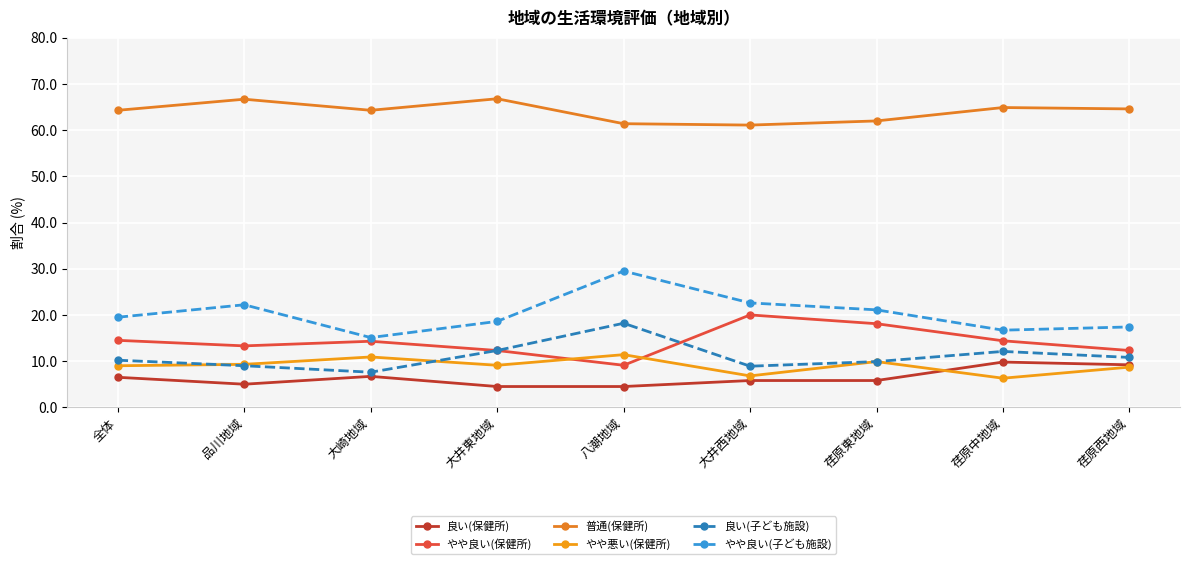

What is the difference between the やや良い(保健所) values at 大井西地域 and 荏原中地域?

5.6